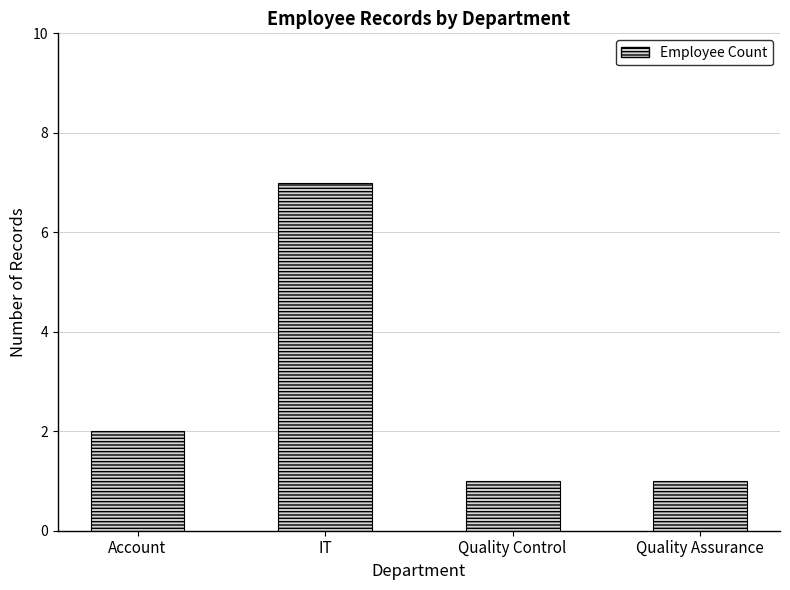

True or false: the data shows 1 at Quality Control.

True